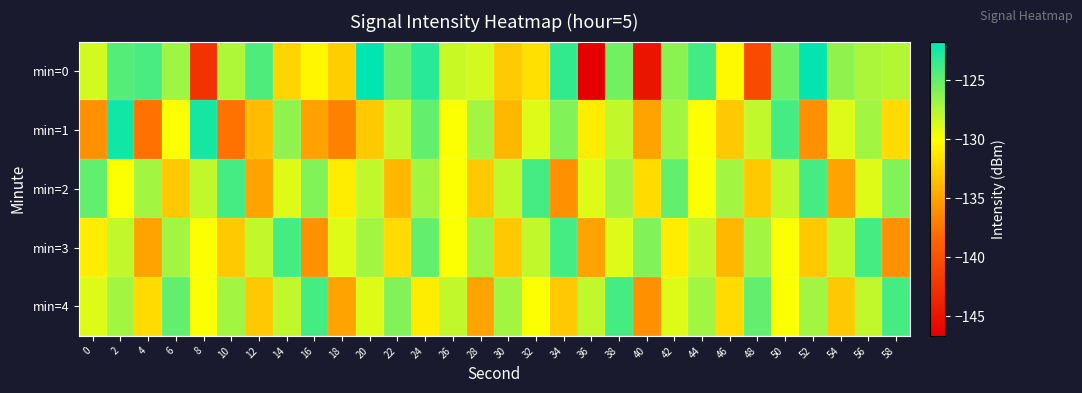

Which series changed the most between 26 and 36?

min=0